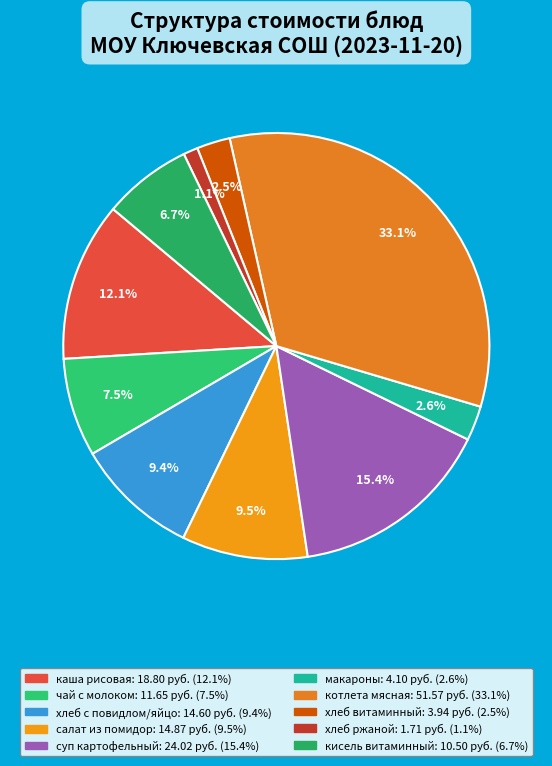

To the nearest percent, what is the difference between the largest and smallest slice percentages?

32%